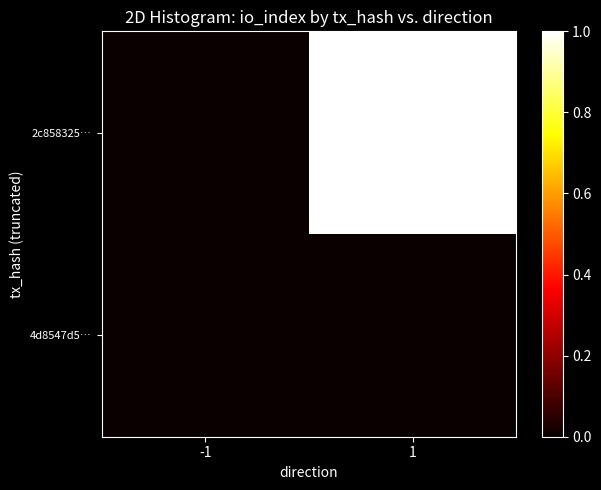

Count the number of categories in the chart.

2